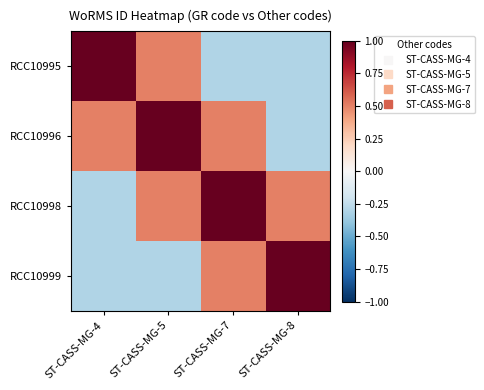

What is the smallest value displayed?

-0.3